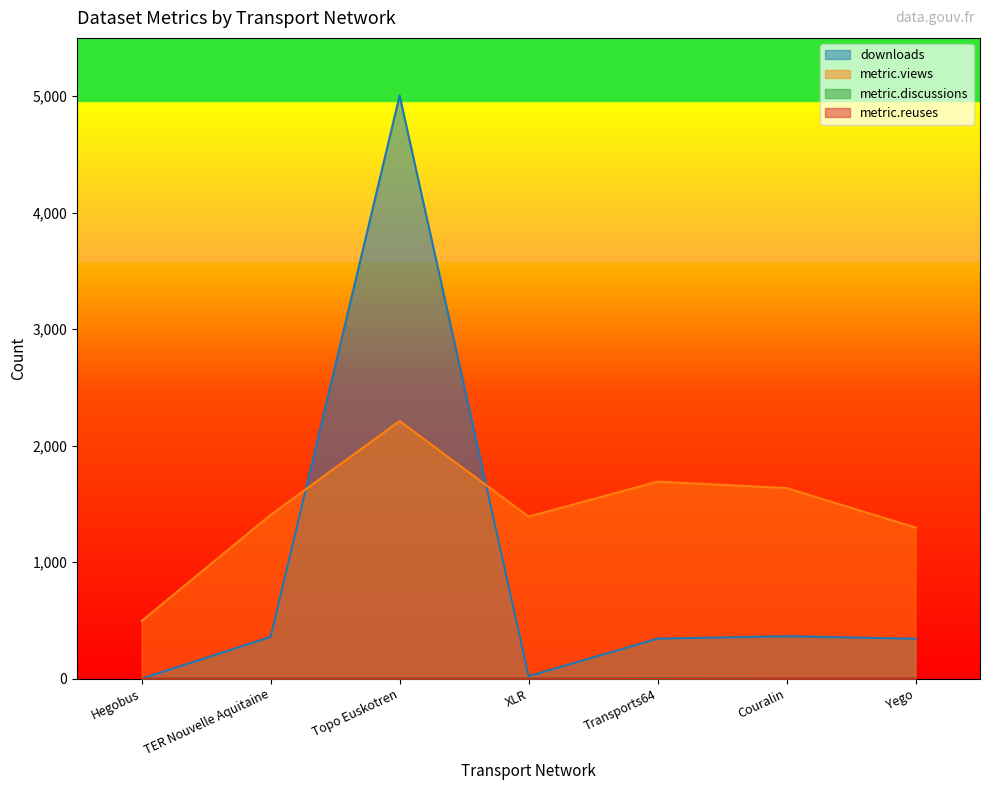

What is the label of the 7th point from the right?

Hegobus